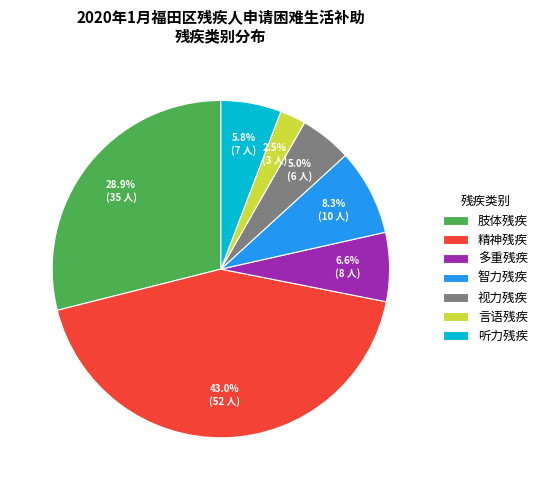

How much of the chart is everything except 视力残疾?

95.0%